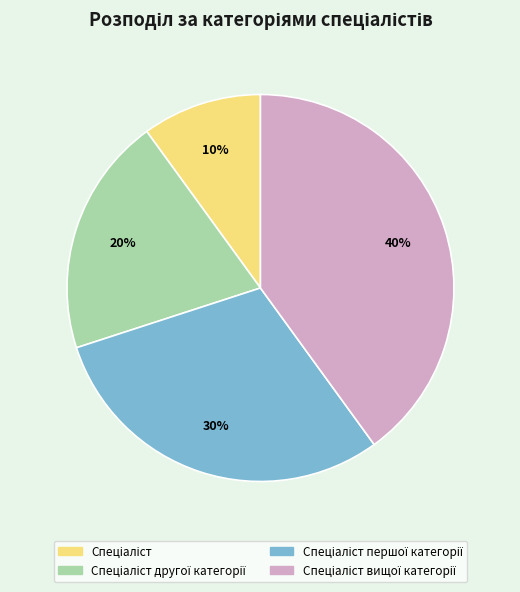

Does any single category account for the majority?

No